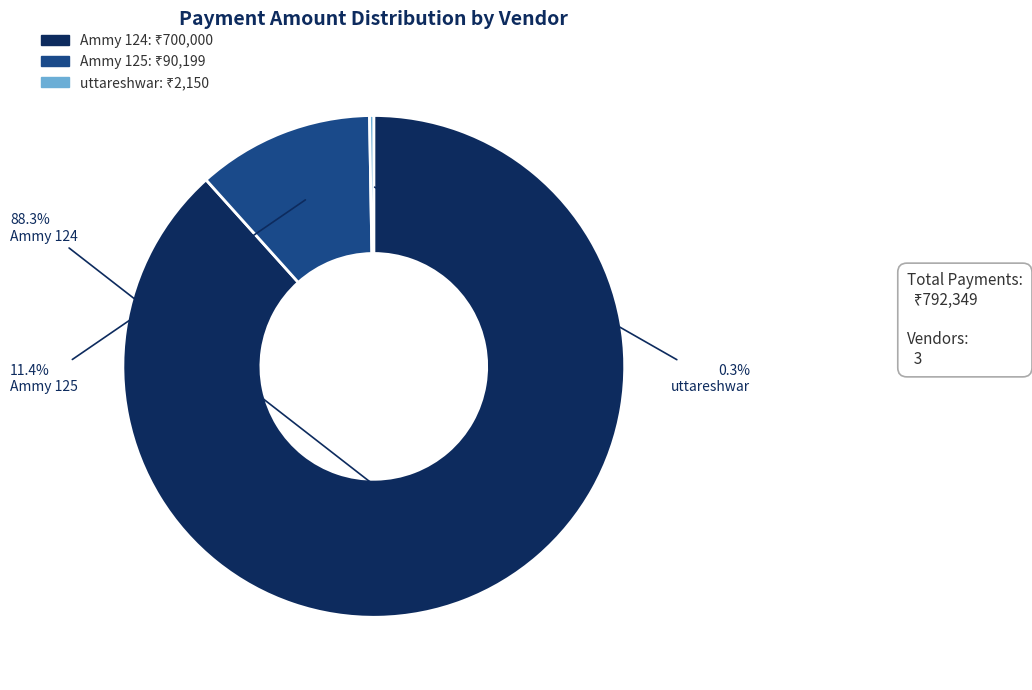

Which has a higher value, Ammy 125 or Ammy 124?

Ammy 124